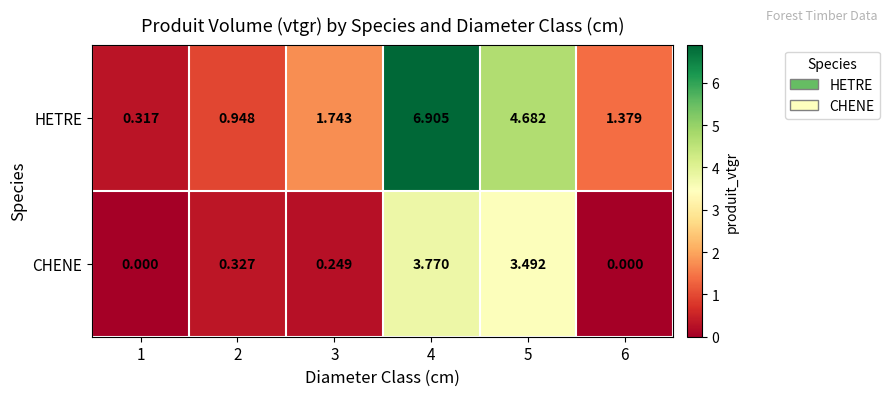

Rank the series by their maximum value, from highest to lowest.

HETRE, CHENE